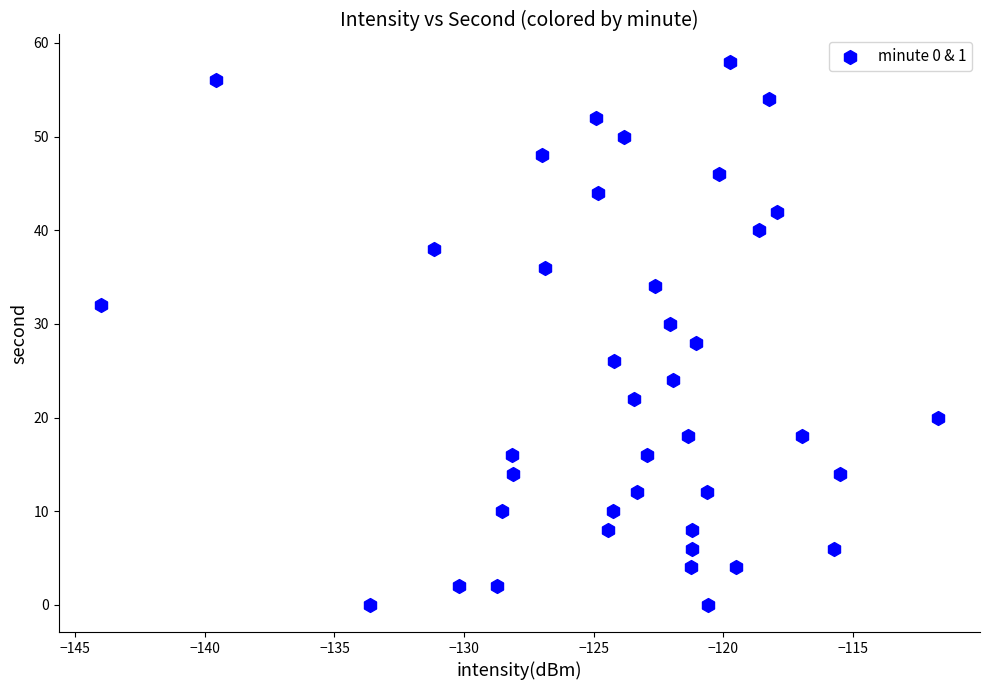

What is the range of Y values (max minus min)?

58